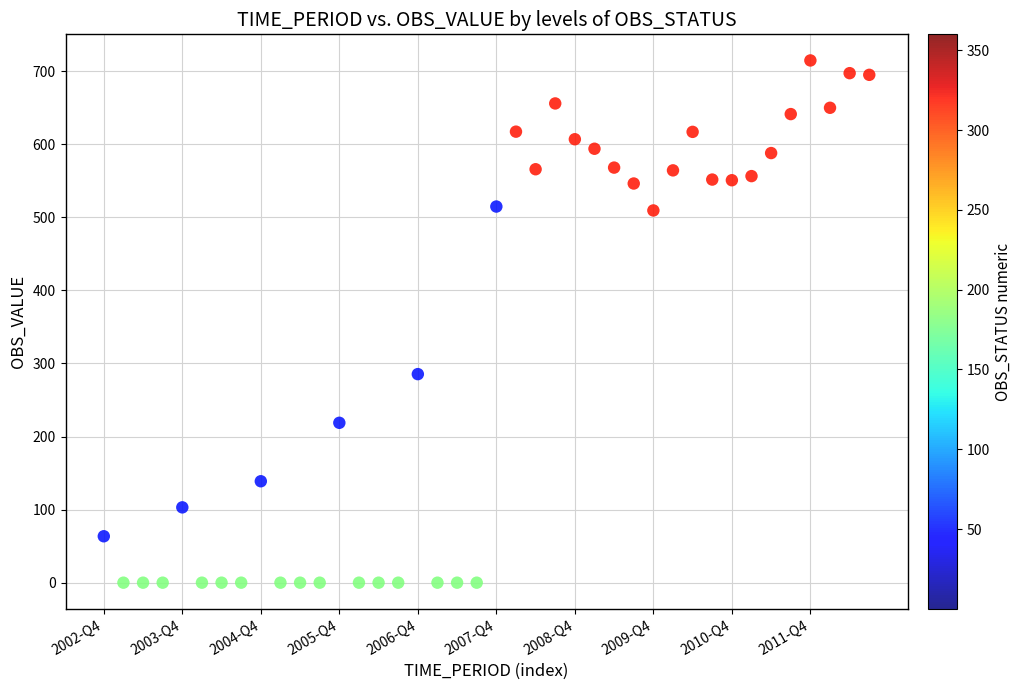

What Y value in the scatter plot is closest to 357?

285.4